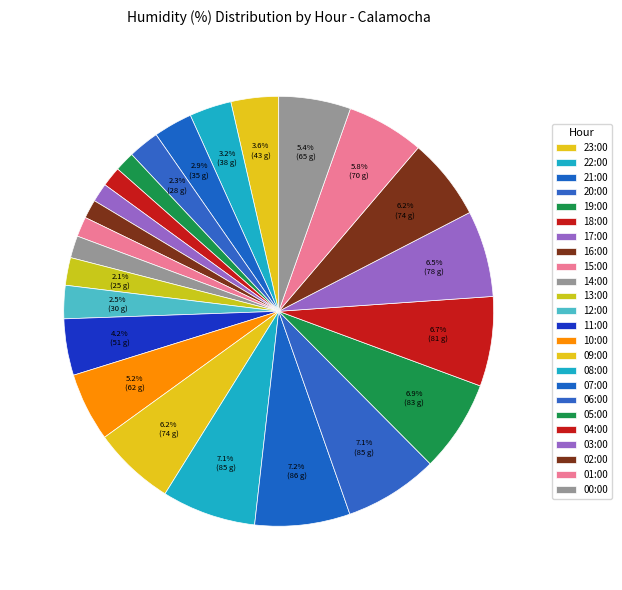

What is the change in value from 16:00 to 14:00?

+3